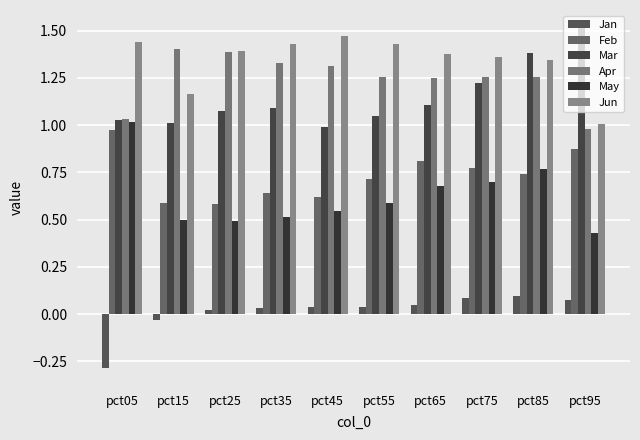

What is the value of the May bar at the 6th from the left?

0.6